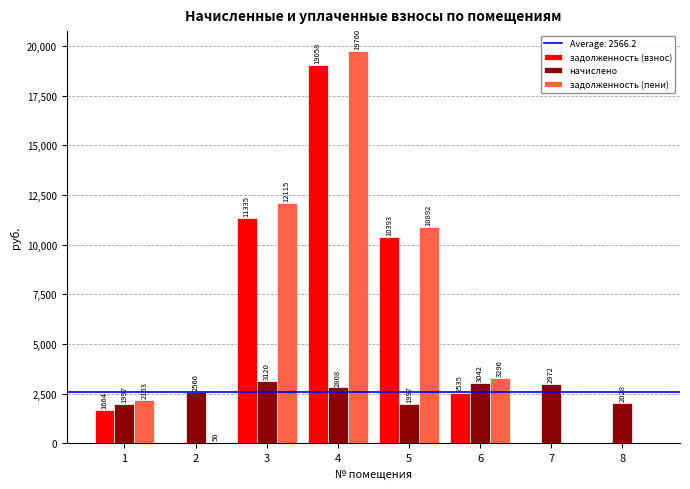

At which category is the sum across all series the highest?

4